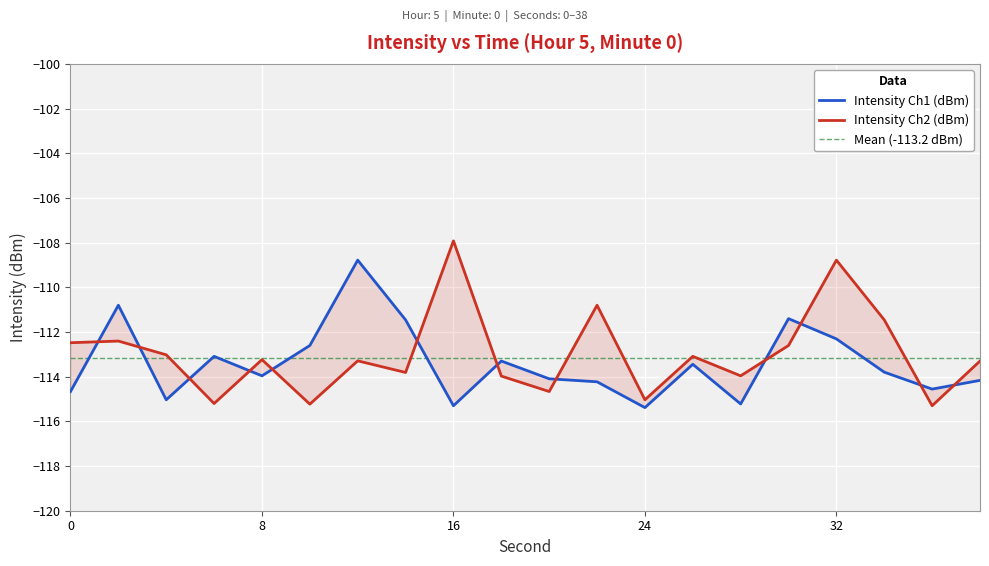

At how many categories does at least one series exceed -108?

1